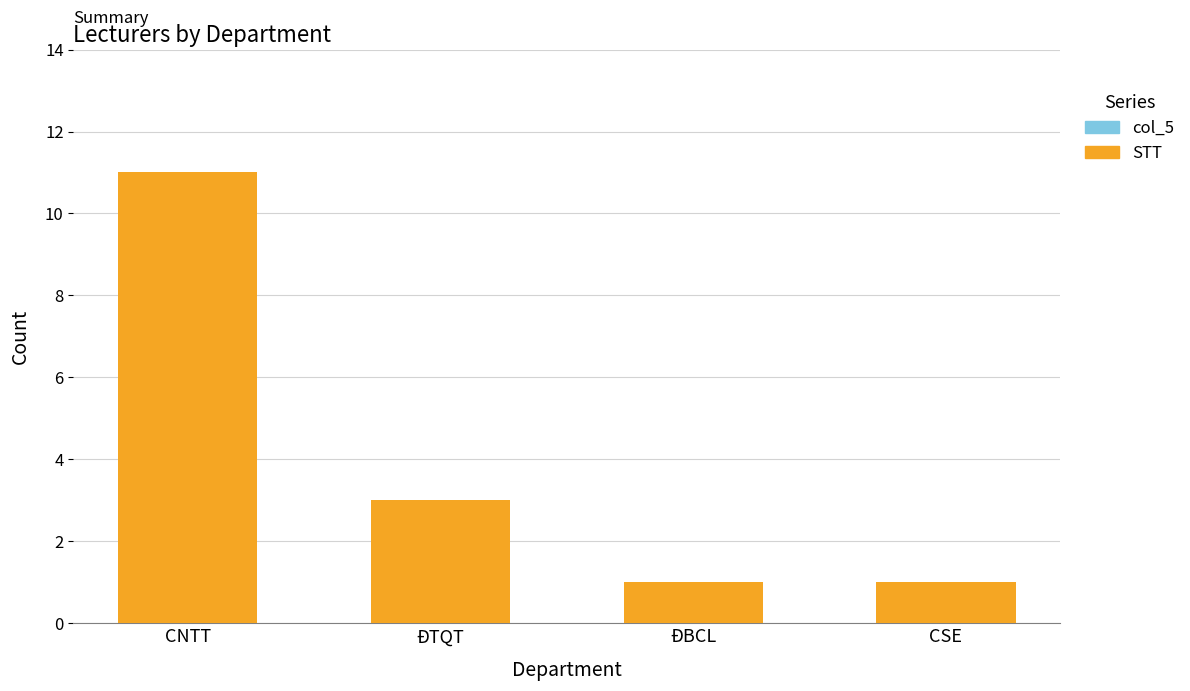

What is the label of the 3rd bar from the left?

ĐBCL